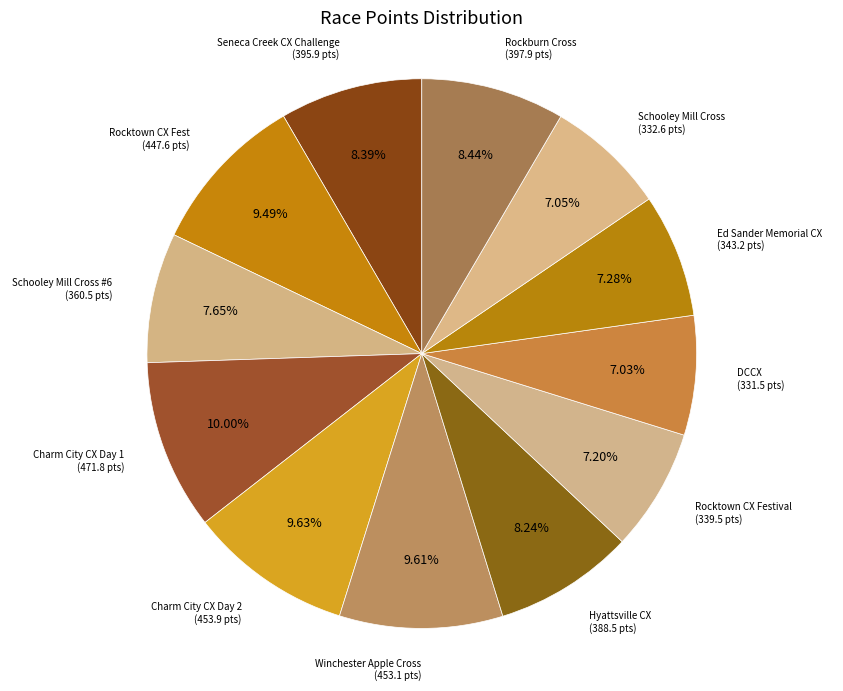

To the nearest percent, what is the difference between the largest and smallest slice percentages?

3%